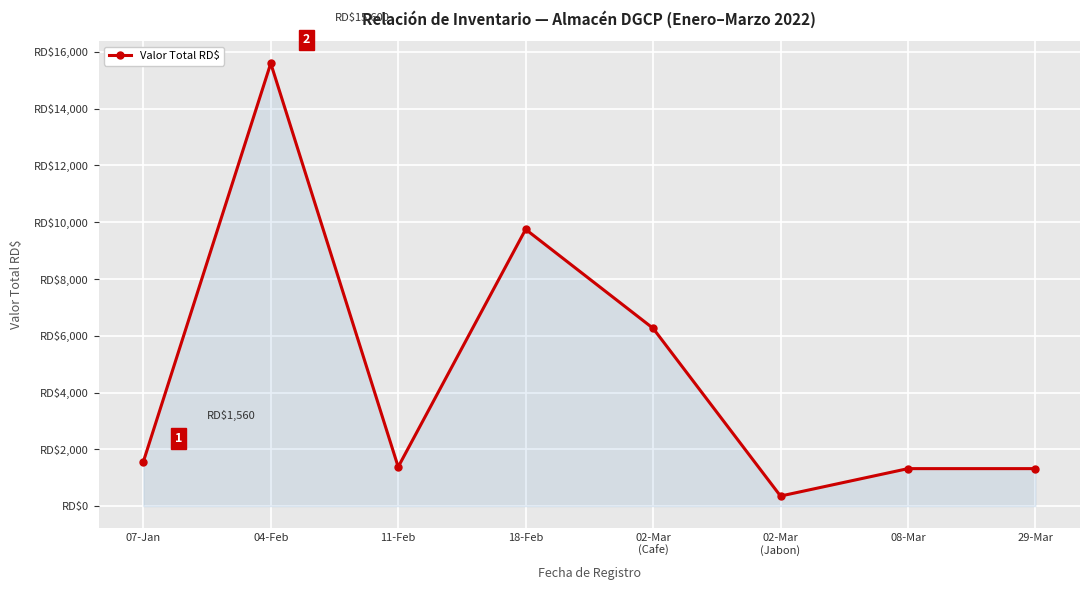

What is the label of the 4th point from the left?

18-Feb